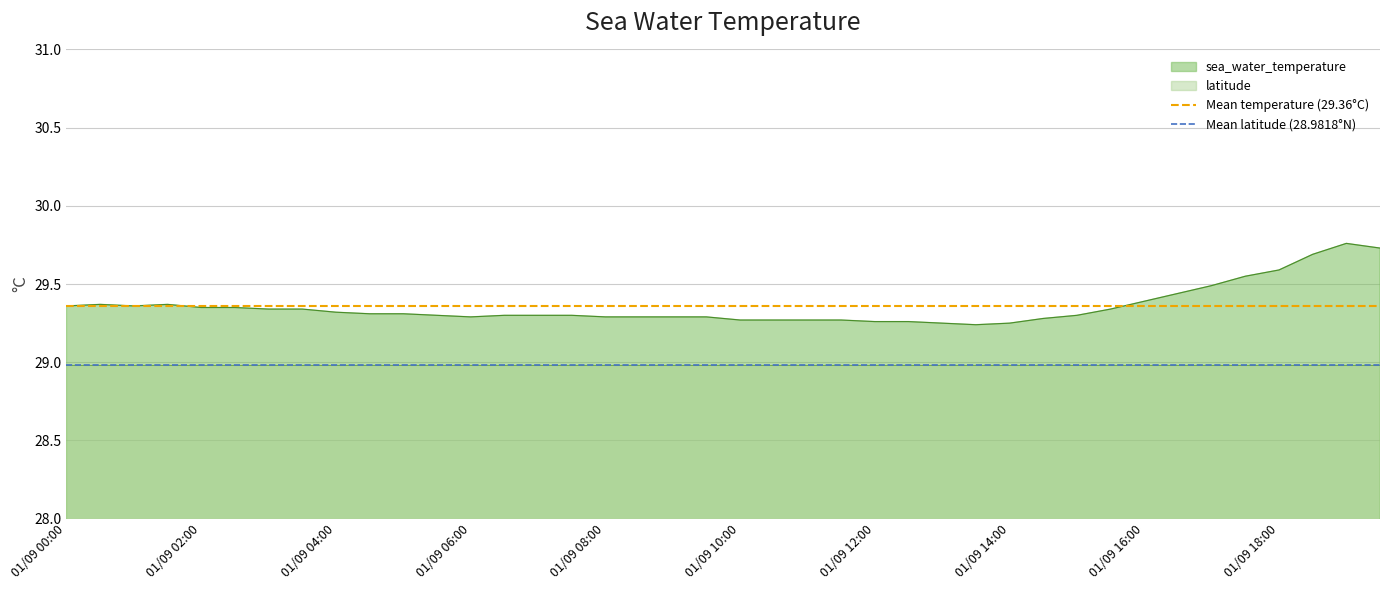

Rank the categories by Mean temperature (29.36°C) value from lowest to highest.

01/09 00:00, 01/09 02:00